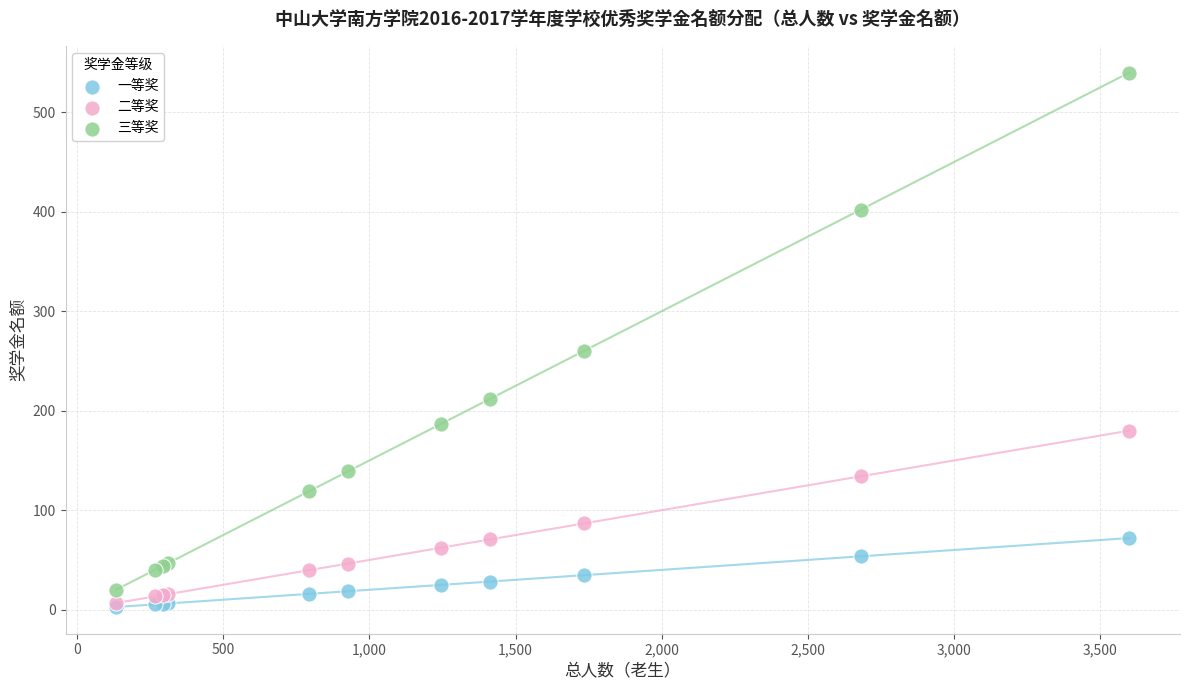

Which series contains the highest Y value?

三等奖